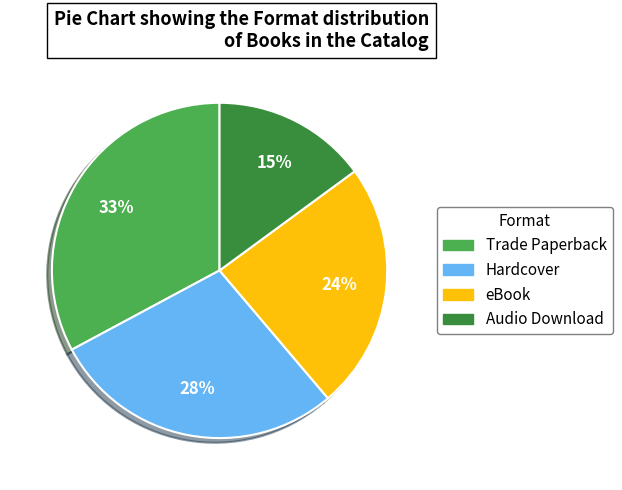

The Audio Download slice represents 15% of the pie. True or false?

True